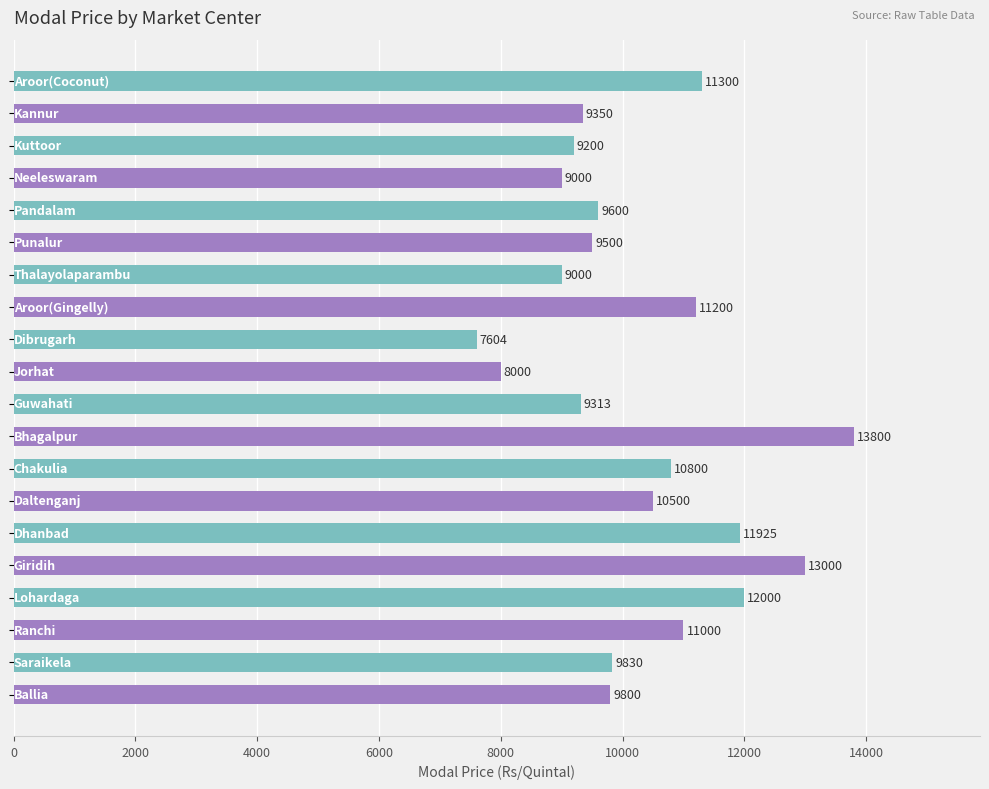

What is the average value?

10286.1